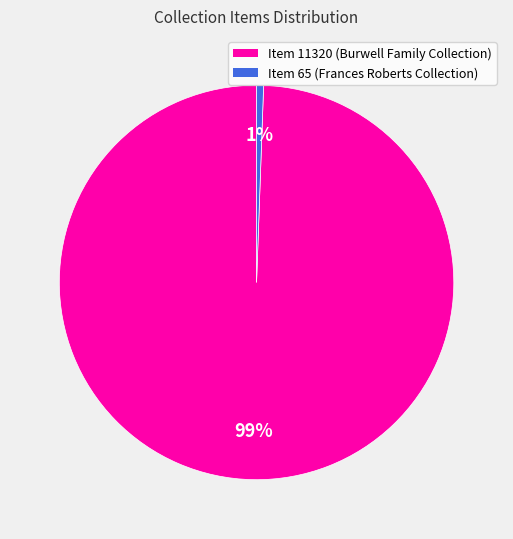

Is there a majority slice in this chart?

Yes